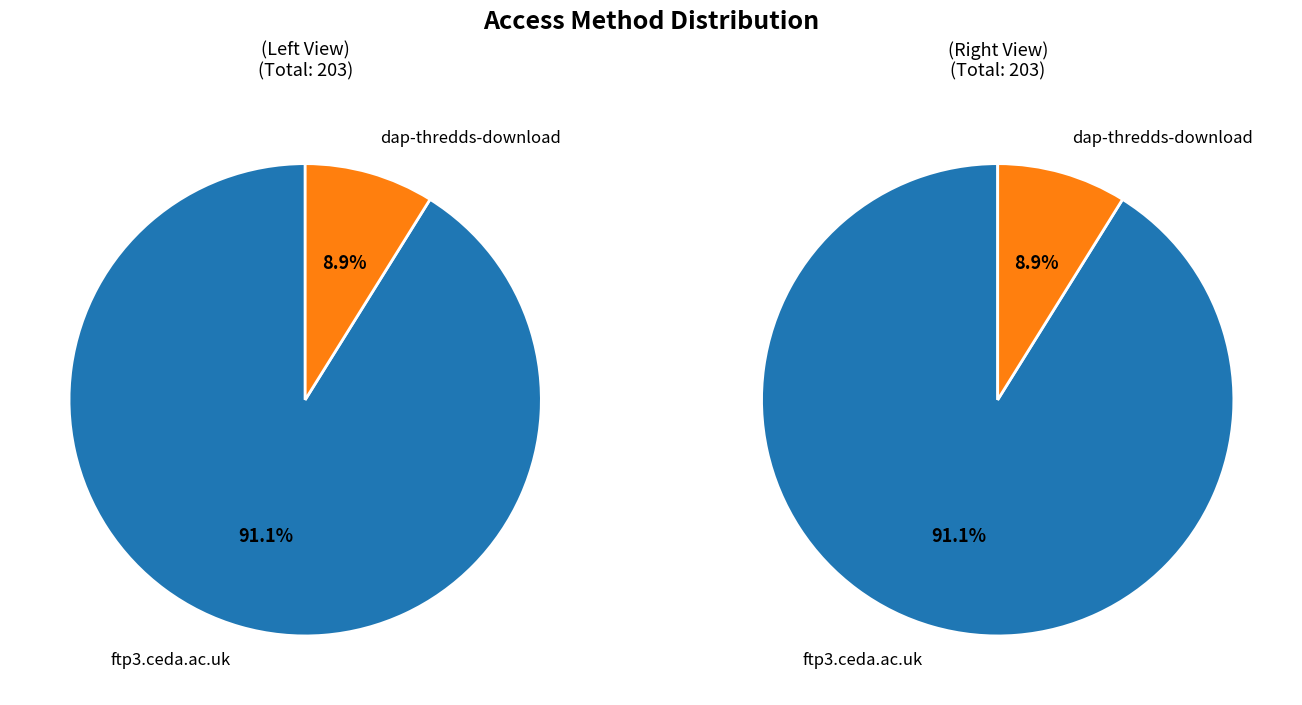

Which category has the biggest portion of the pie?

ftp3.ceda.ac.uk